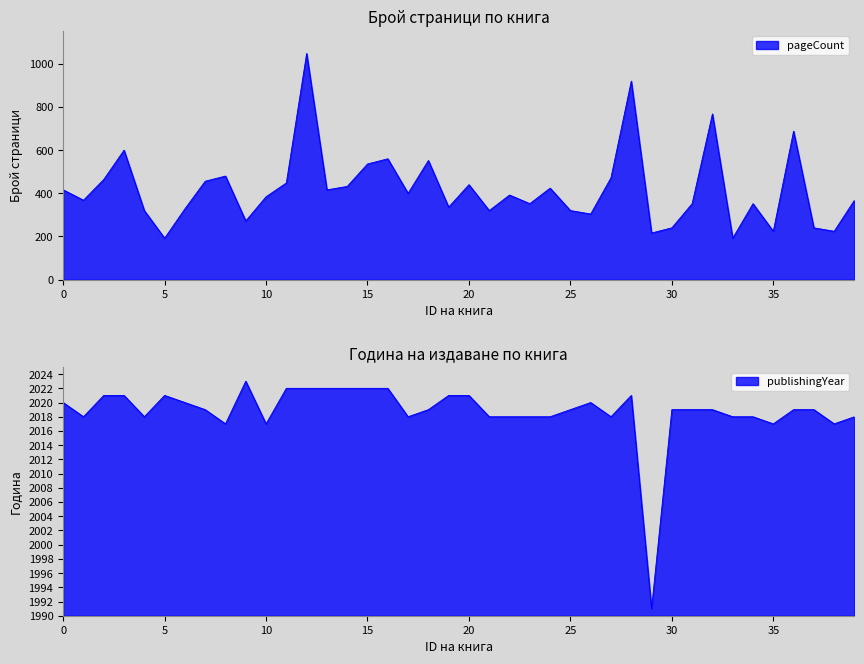

What is the sum of all pageCount values?

16816